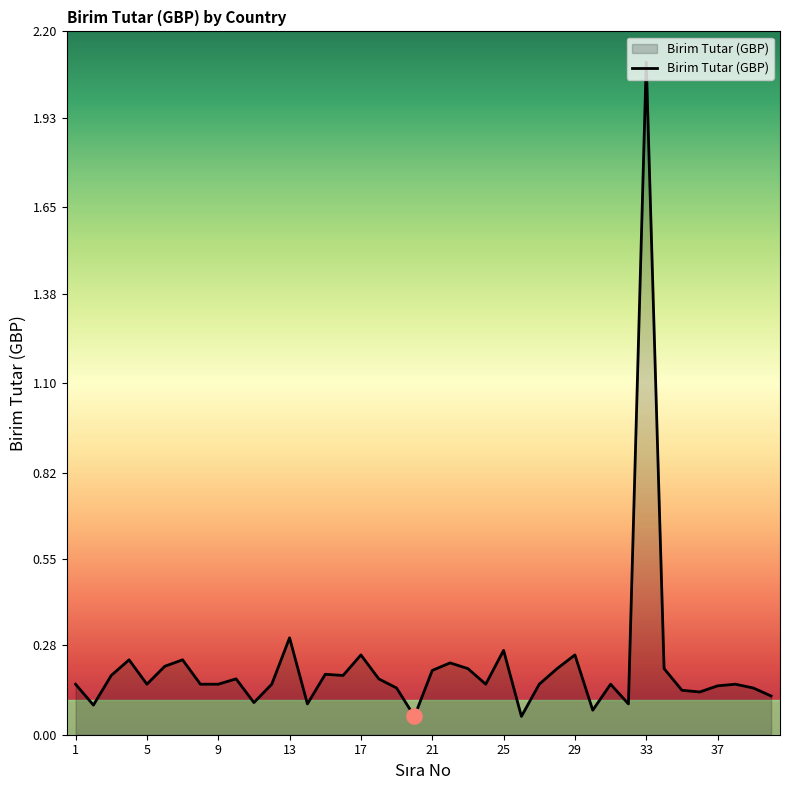

What is the difference between the maximum and minimum values?

2.0